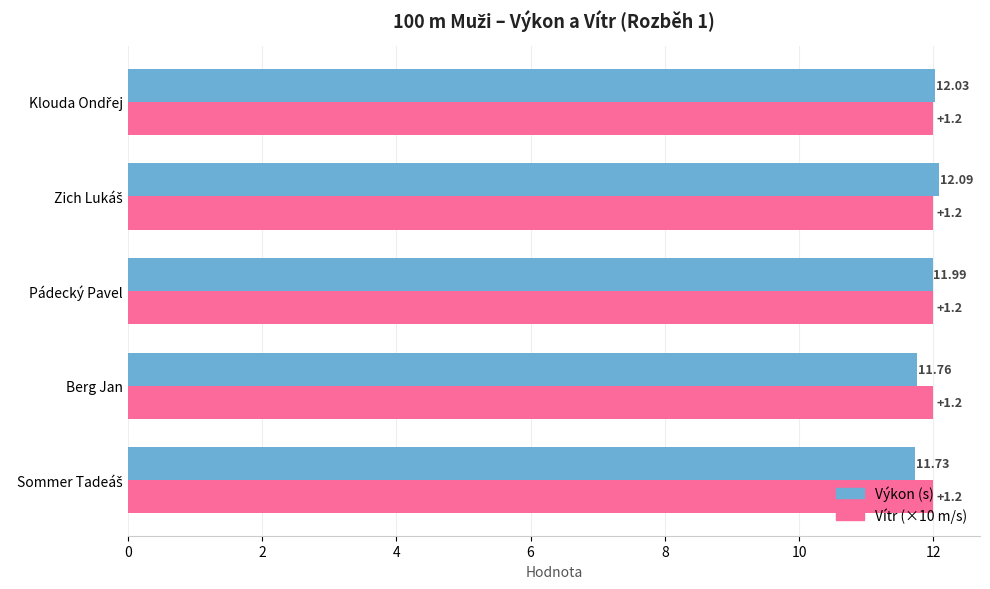

What is the total value across all series at Berg Jan?

23.8